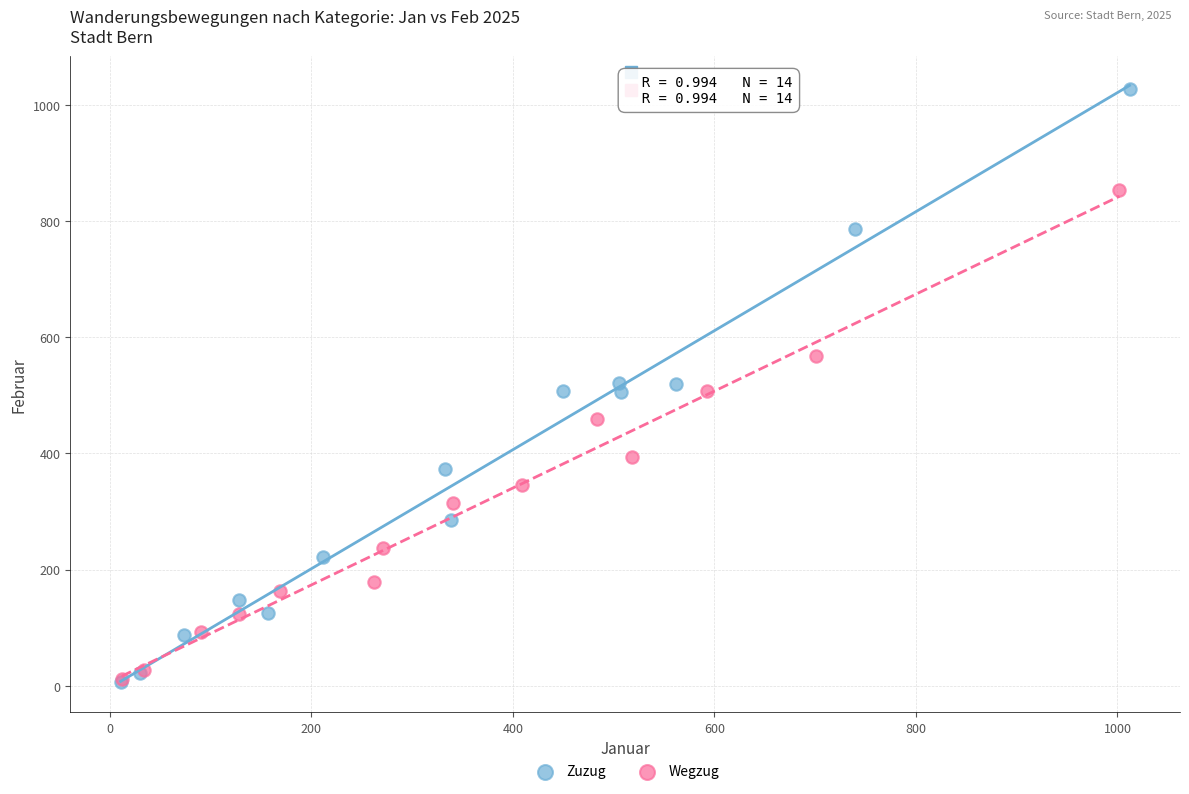

Which series has the largest Y range (max minus min)?

Zuzug